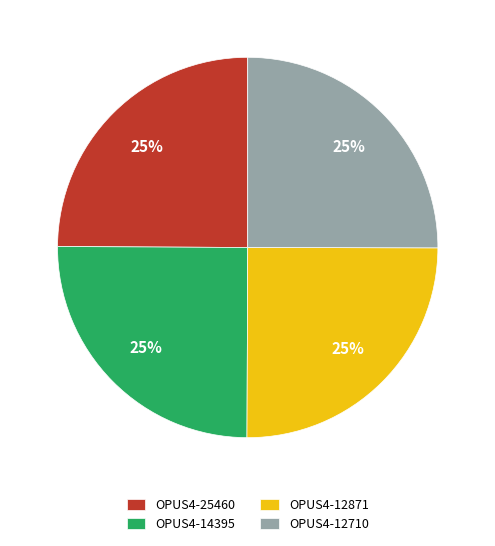

To the nearest percent, what portion does OPUS4-12871 represent?

25%